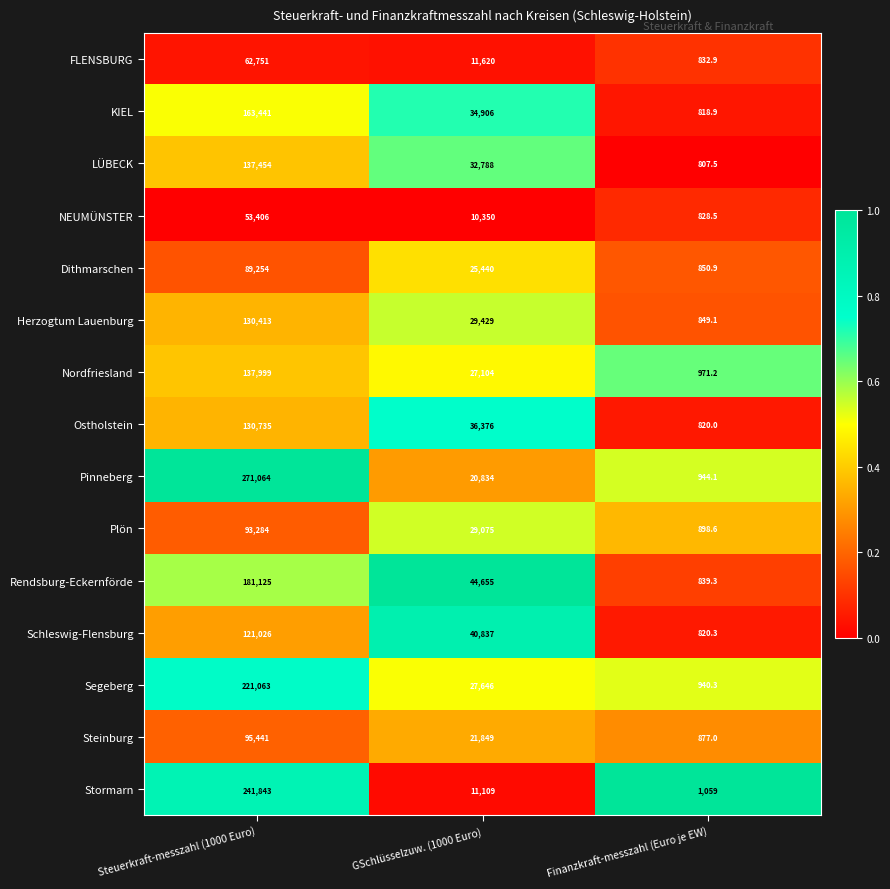

Count the number of categories in the chart.

3